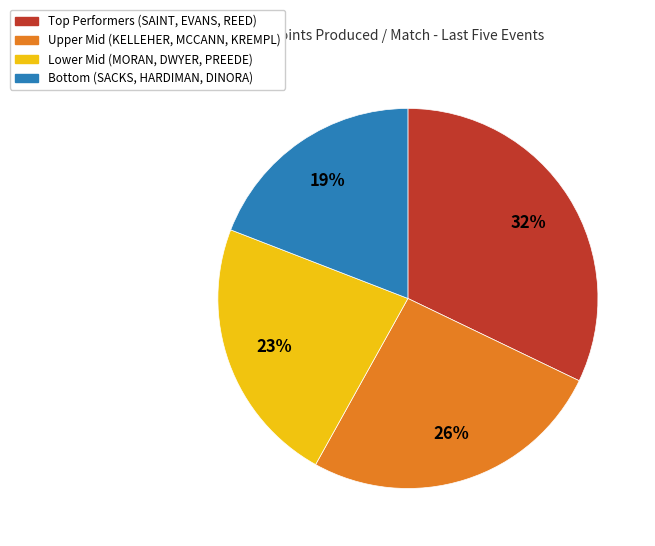

To the nearest percent, what portion does Lower Mid (MORAN, DWYER, PREEDE) represent?

23%